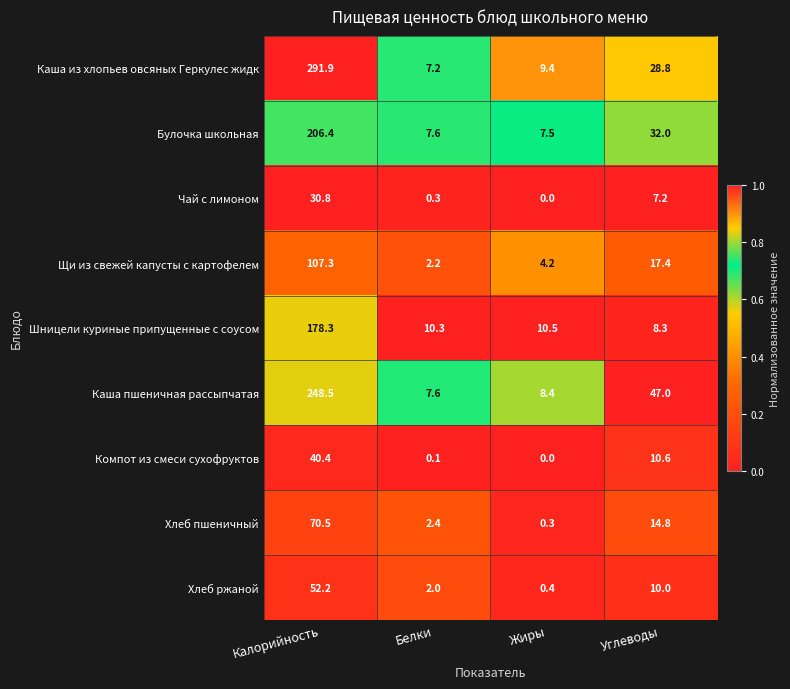

Which series has the widest spread of values?

Каша из хлопьев овсяных Геркулес жидк